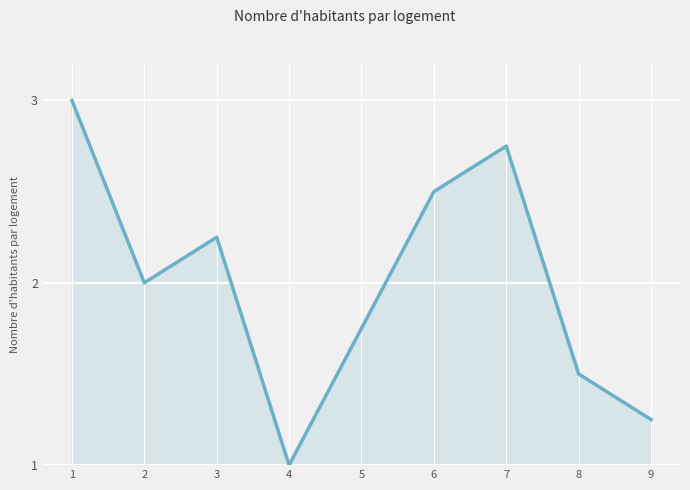

What value does the data have at 6?

2.5